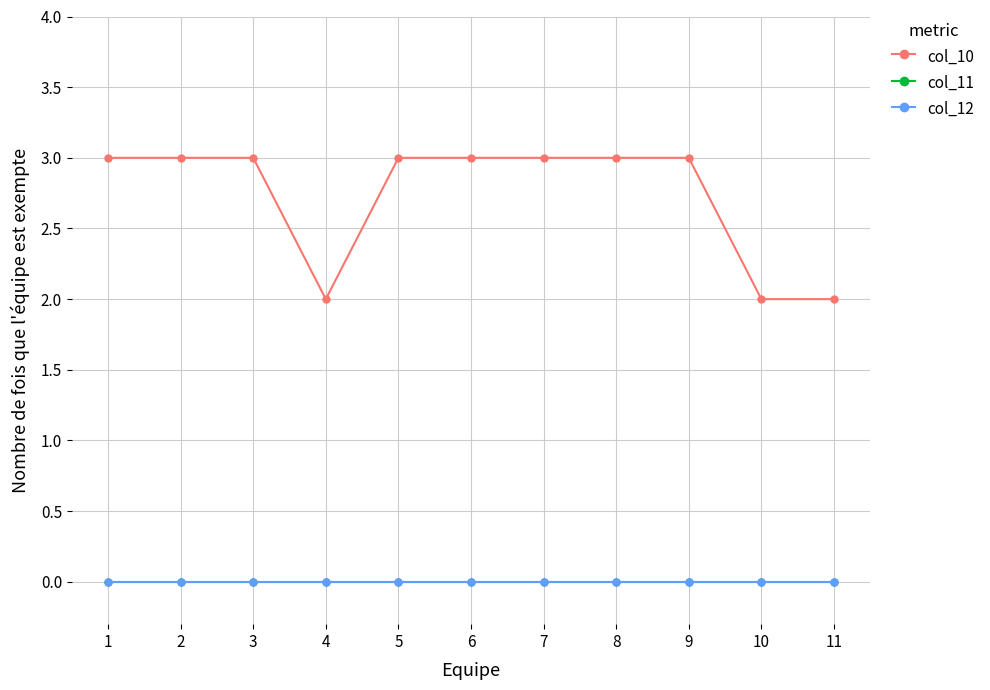

What is the spread (max minus min) of values at 8?

3